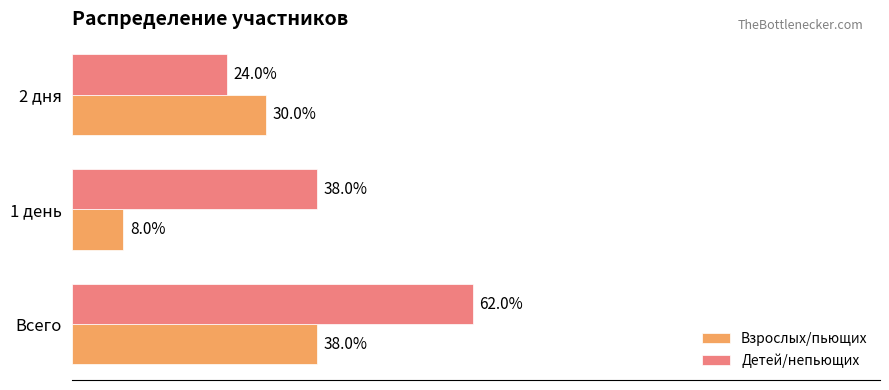

What are all the series names shown in the legend?

Взрослых/пьющих, Детей/непьющих